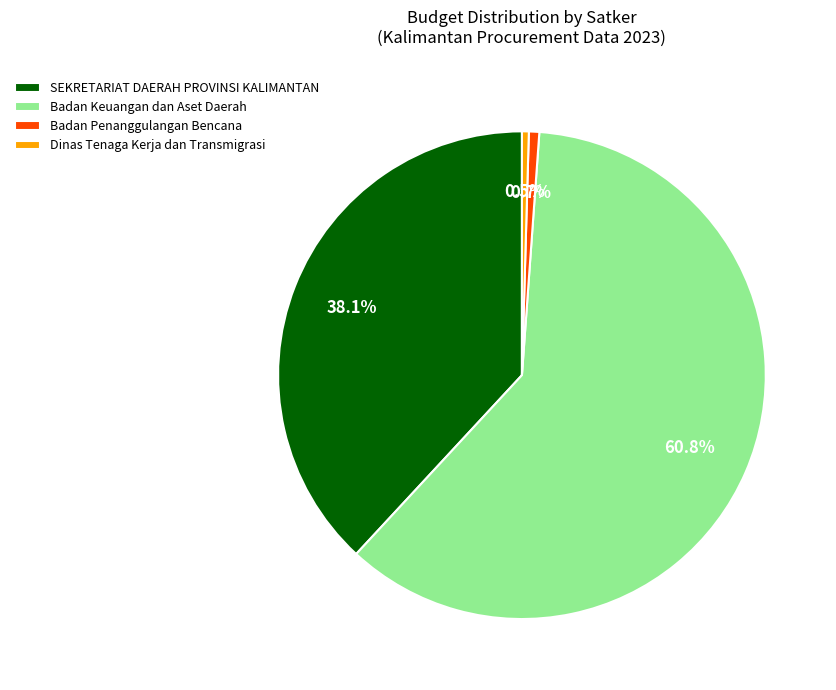

How many segments does this pie chart have?

4